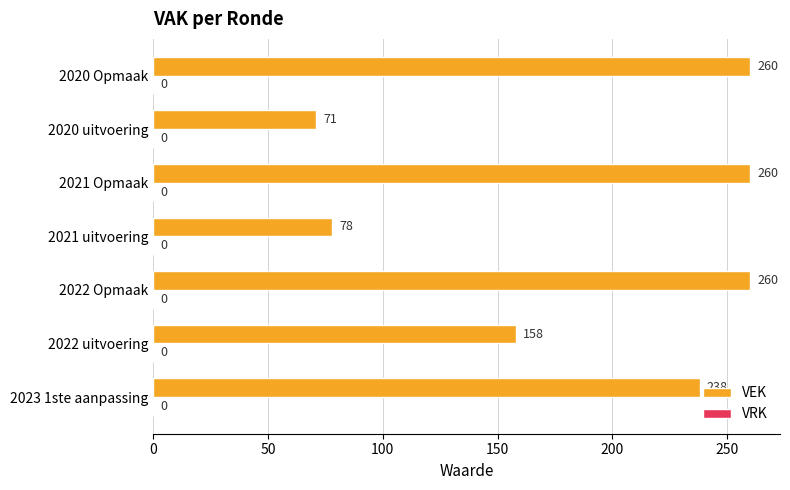

Which category has the lowest value across all series?

2020 uitvoering